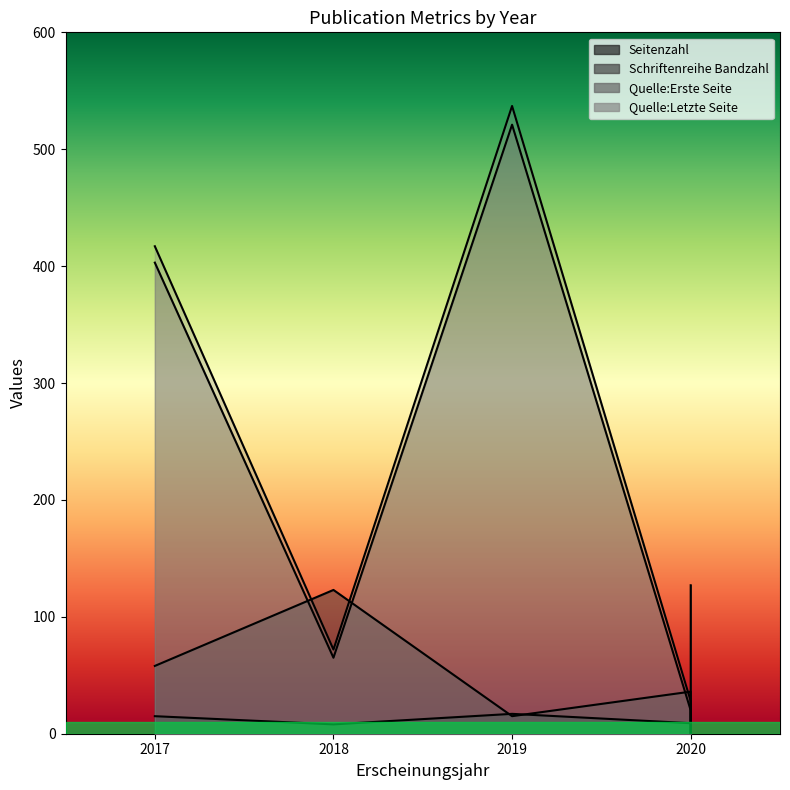

What are all the series names shown in the legend?

Seitenzahl, Schriftenreihe Bandzahl, Quelle:Erste Seite, Quelle:Letzte Seite